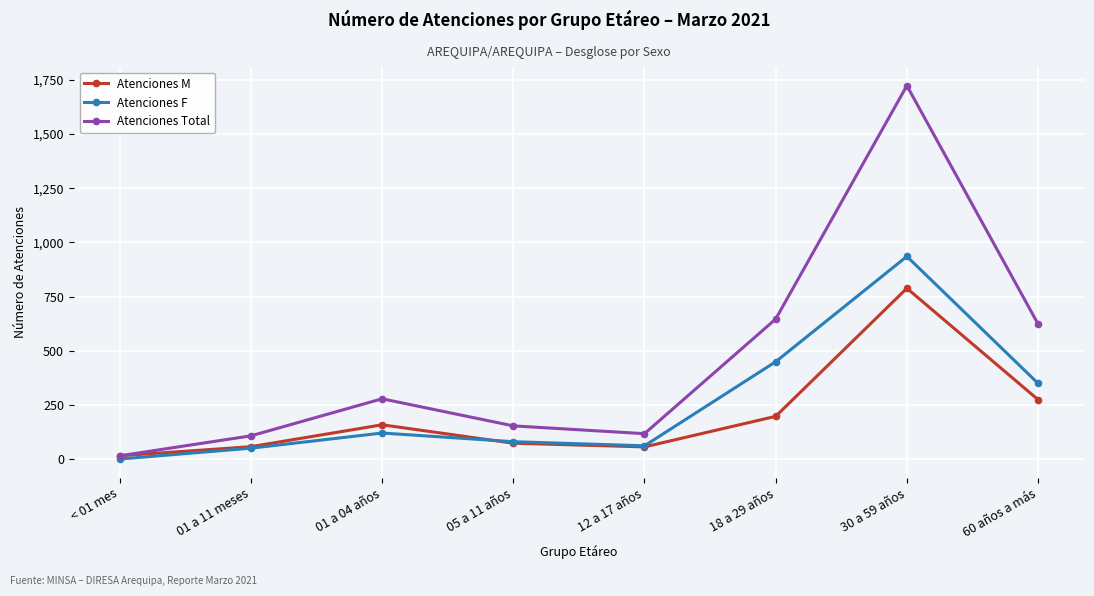

True or false: Atenciones M has a value of 234 at 30 a 59 años.

False